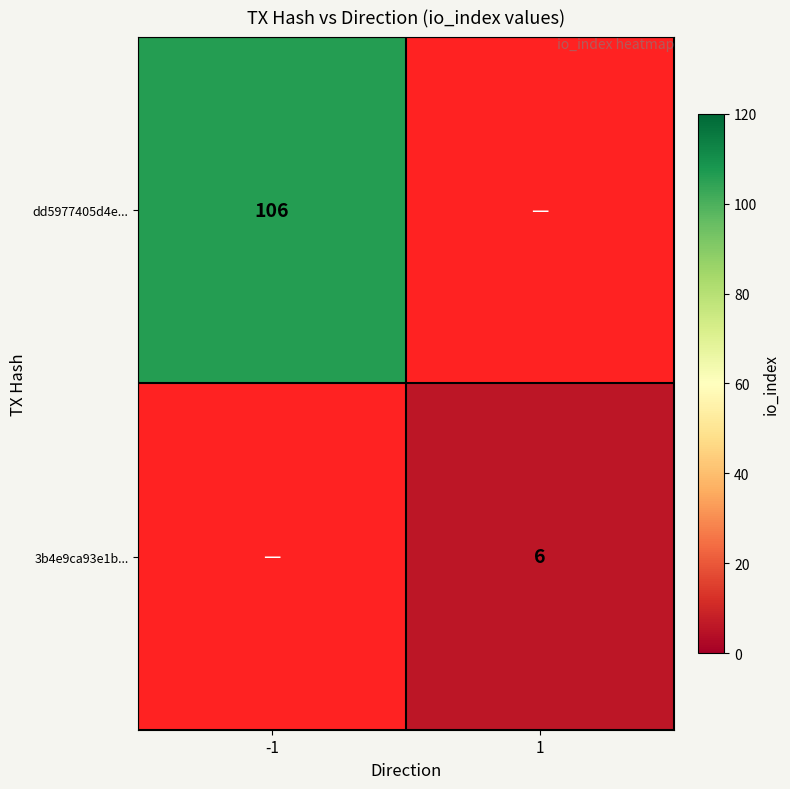

True or false: 3b4e9ca93e1b... has a value of 3 at 1.

False